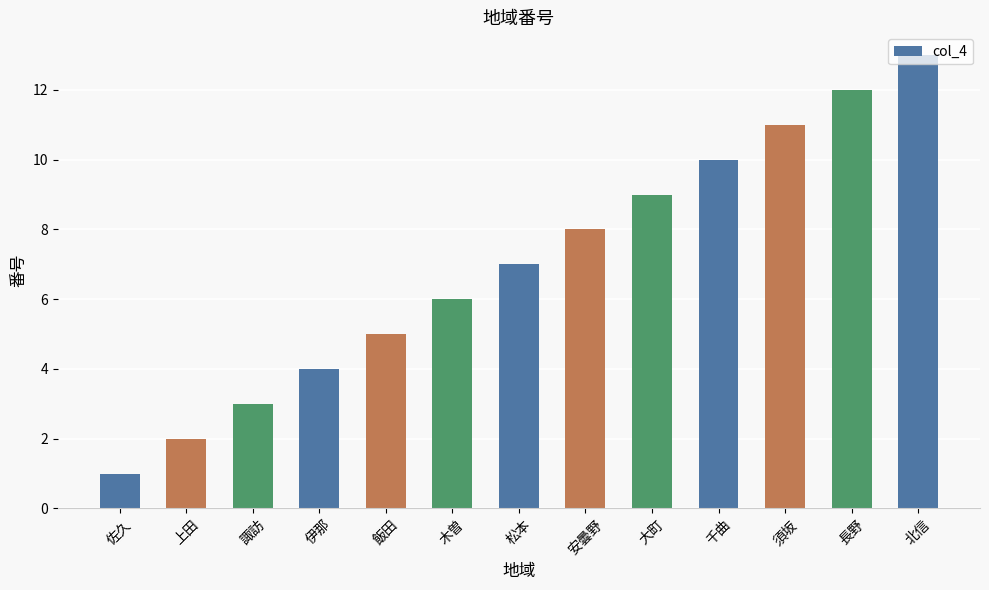

What is the difference between the second highest and minimum values?

11